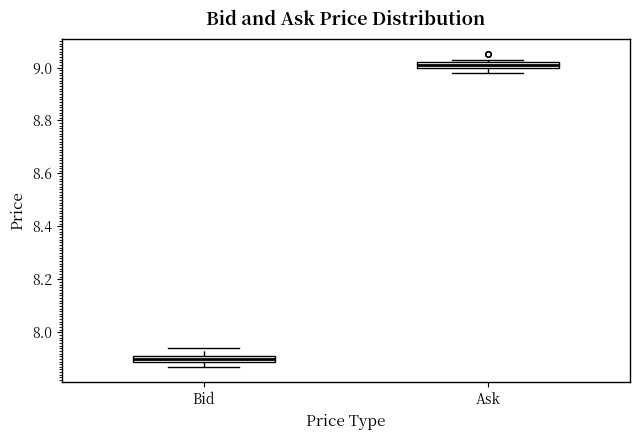

Which box has the lowest median line?

Bid